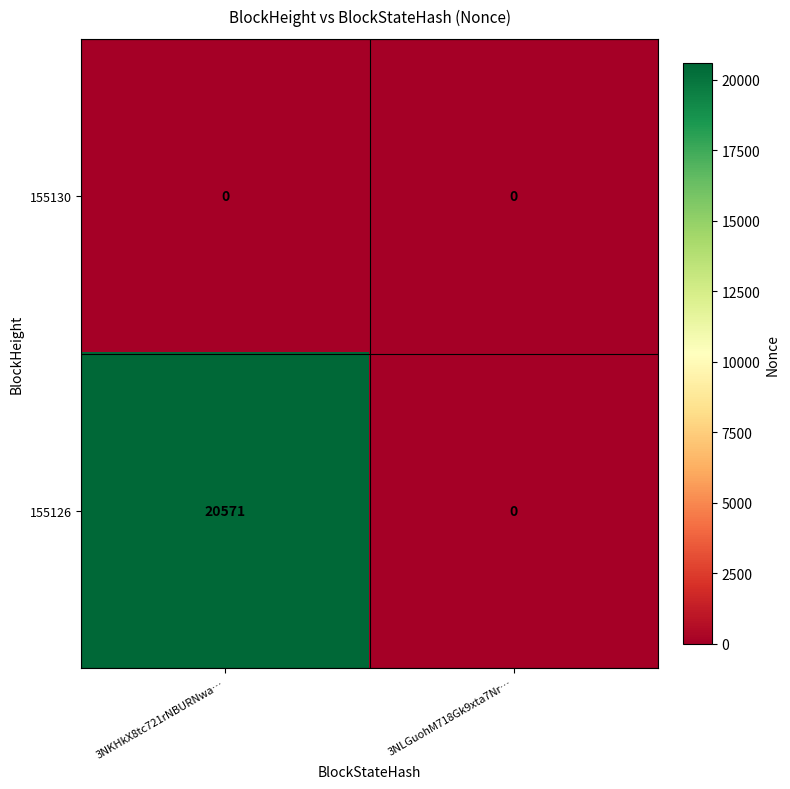

Which series changed the most between 3NKHkX8tc721rNBURNwa… and 3NLGuohM718Gk9xta7Nr…?

155126